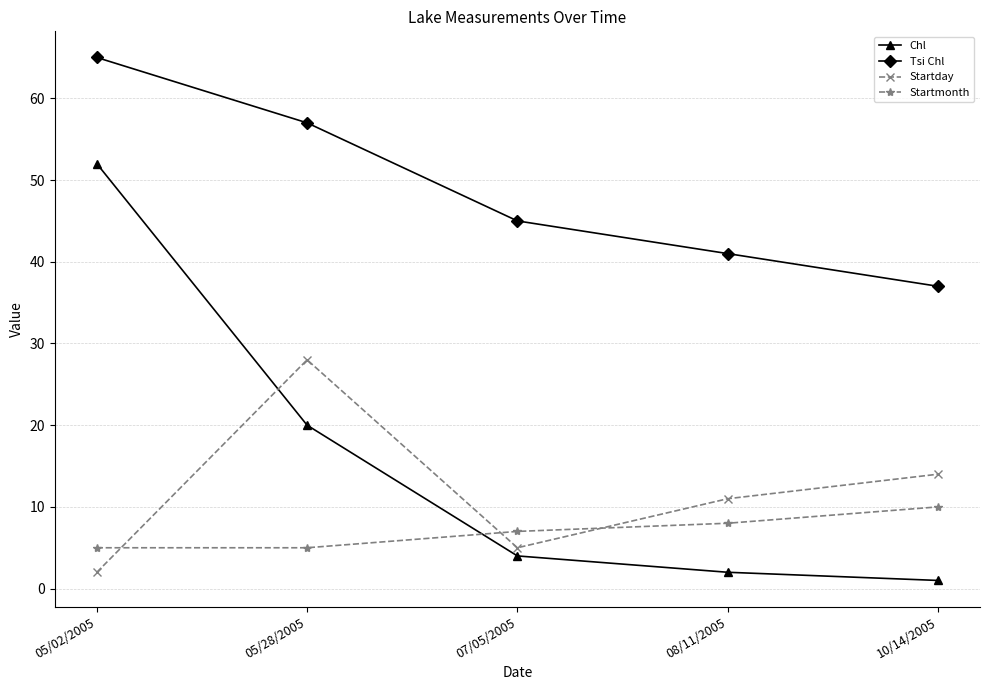

List the series in order of their peak value, lowest first.

Startmonth, Startday, Chl, Tsi Chl